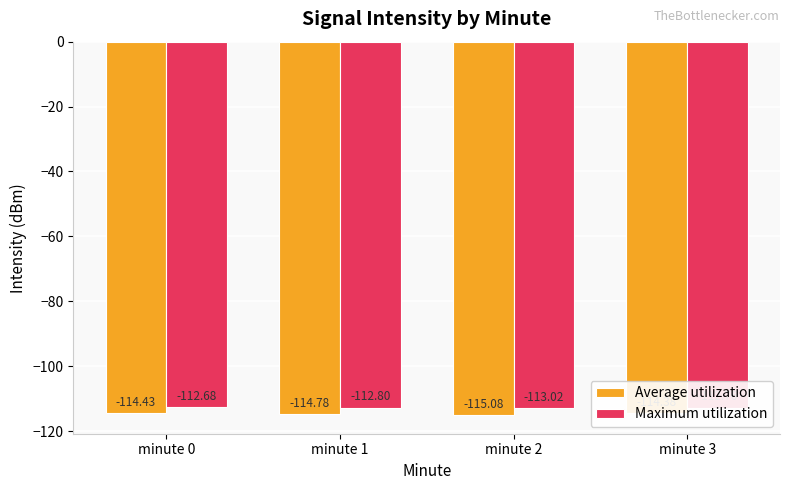

Is the value of Maximum utilization at minute 3 greater than the value of Average utilization at minute 1?

Yes